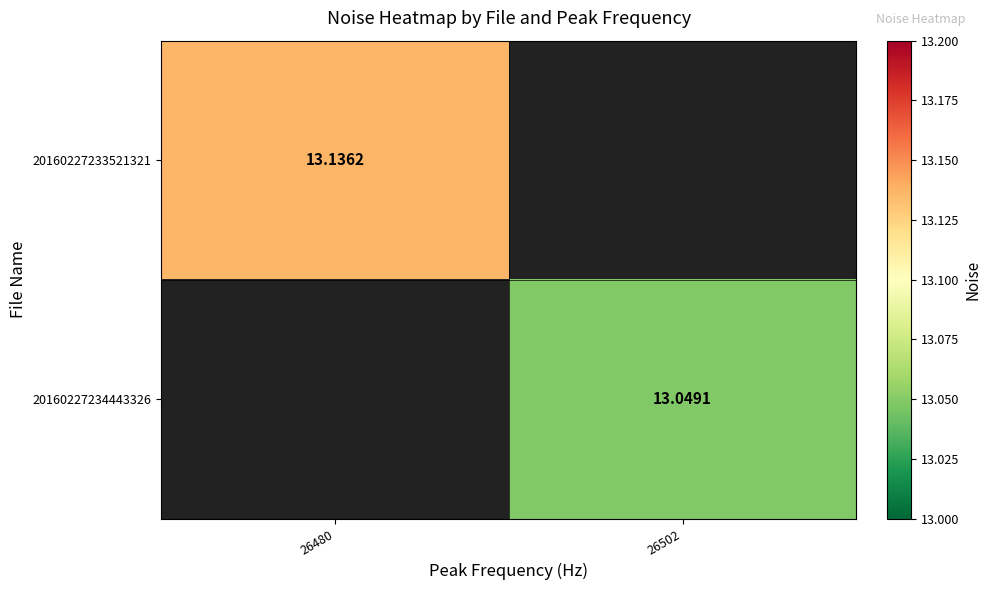

The value of 20160227233521321 at 26502 is 8.0. True or false?

False